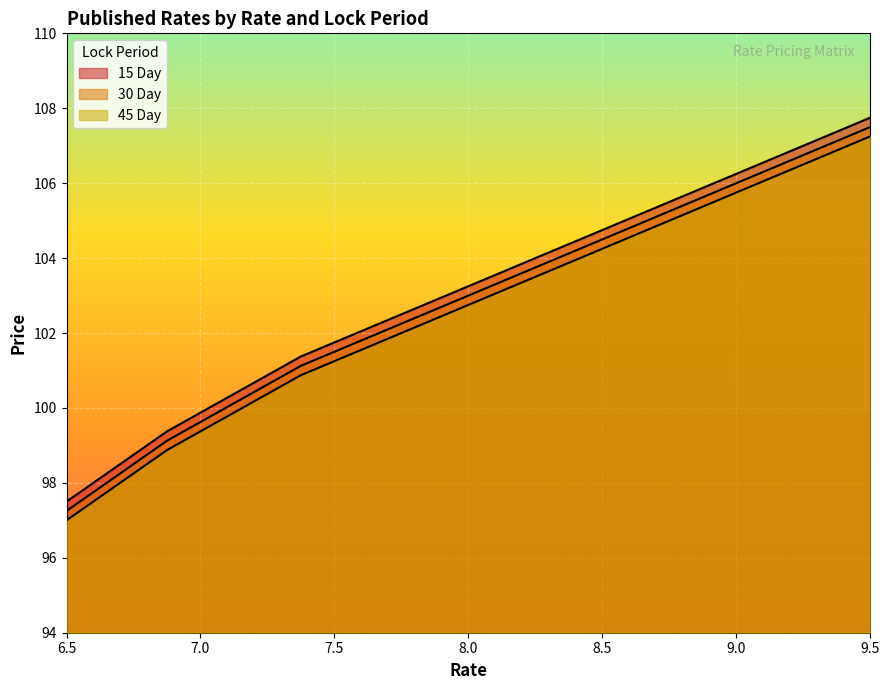

At which label does 30 Day first exceed 103?

8.125